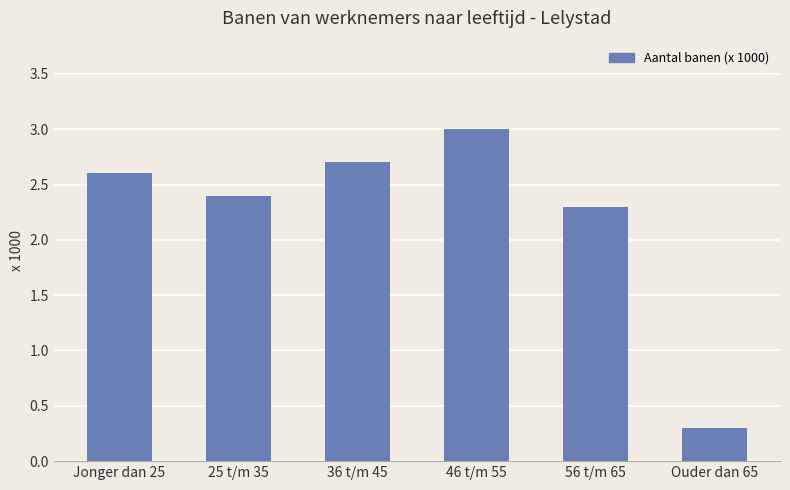

What is the value of the 2nd bar from the left?

2.4